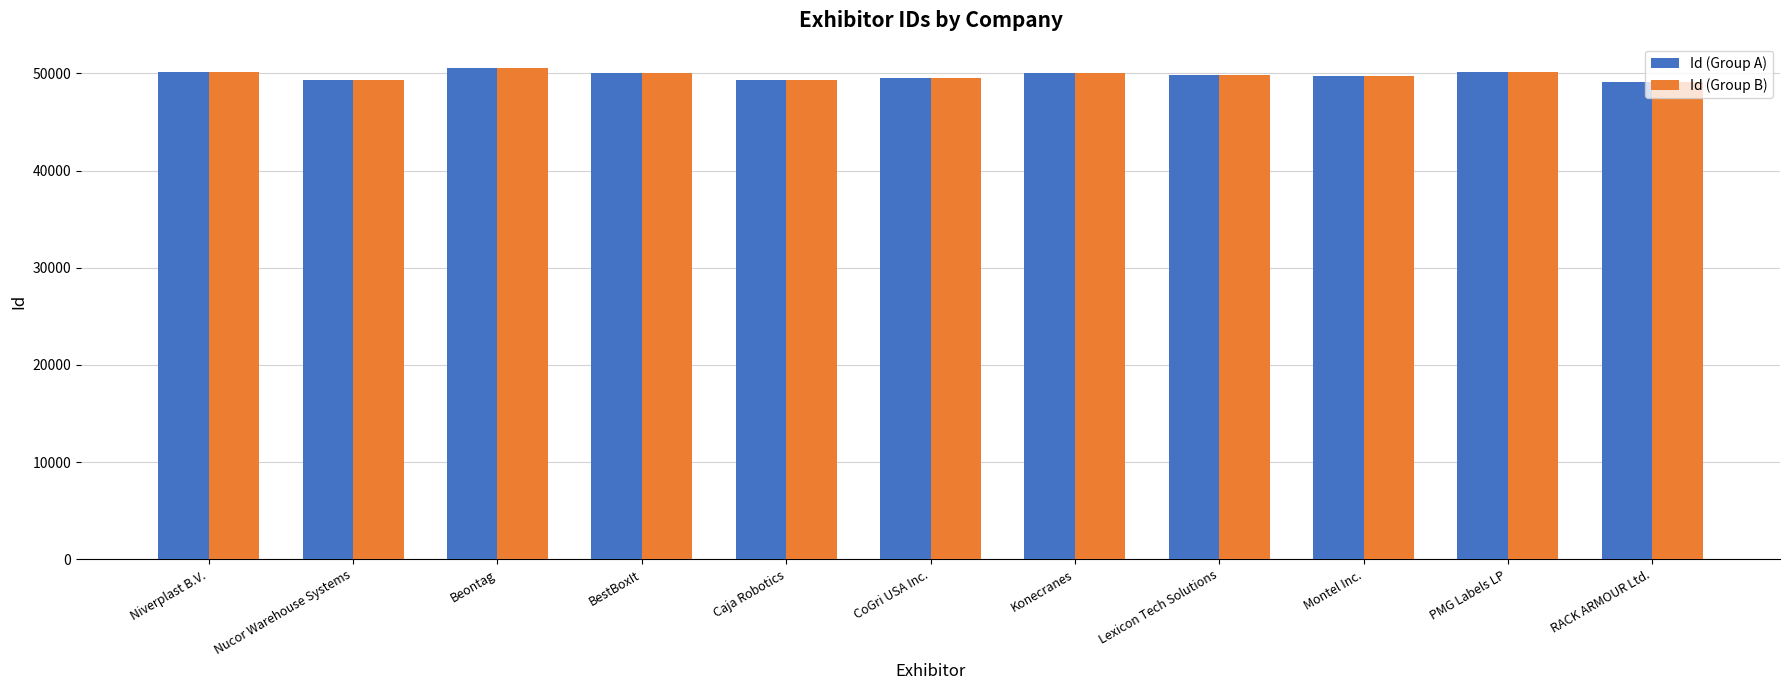

What is the minimum value shown in the chart?

49115